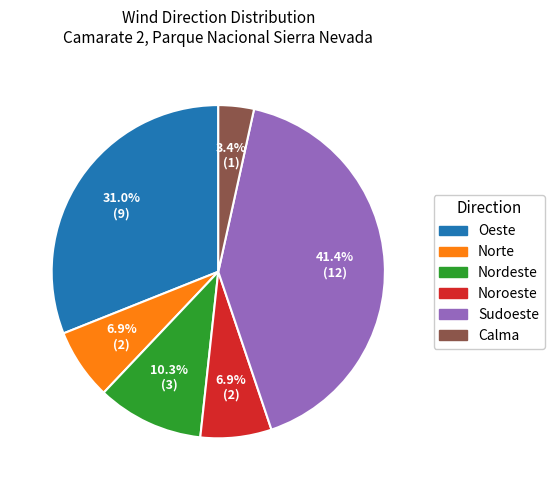

Does Noroeste represent more than half of the total?

No